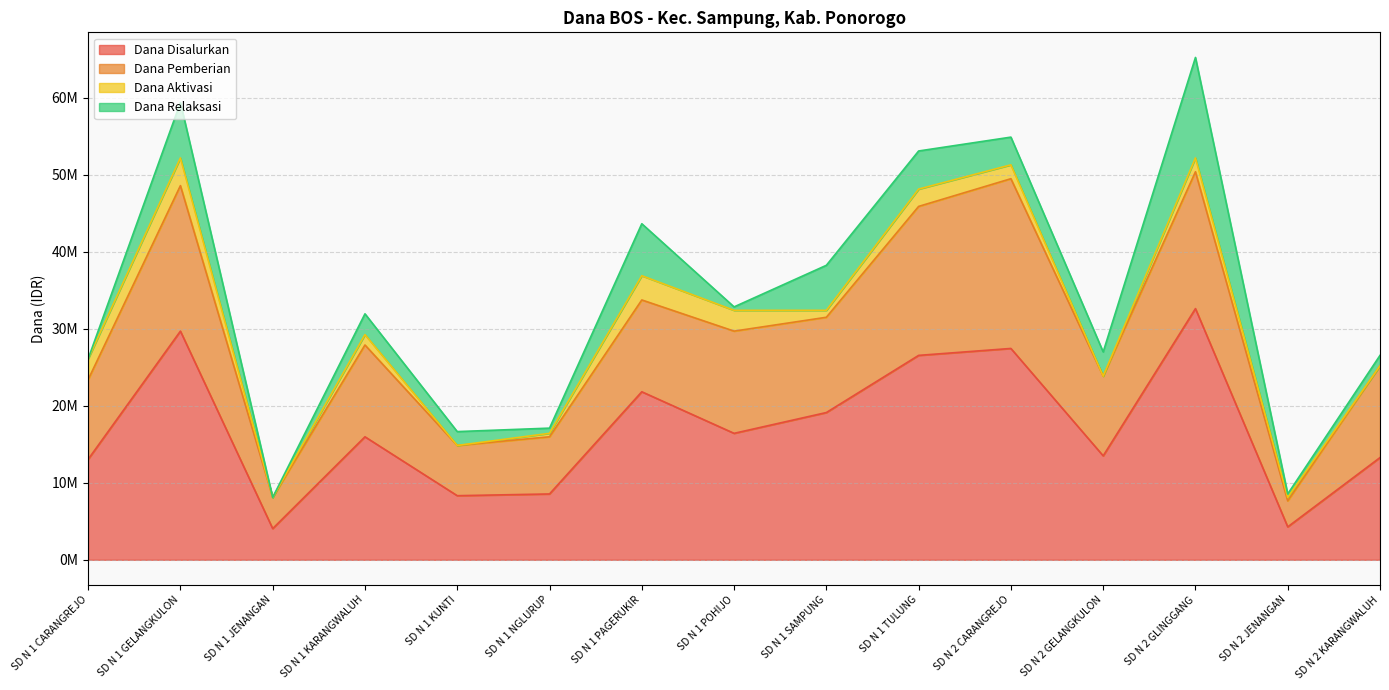

What position from the right is SD N 1 SAMPUNG?

7